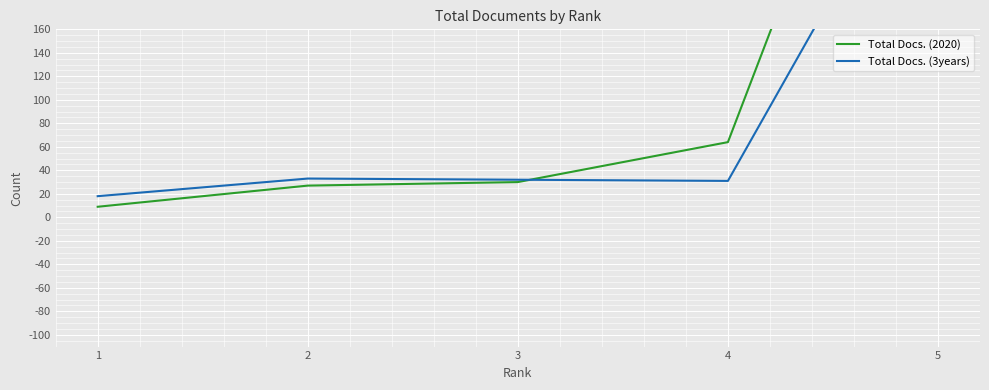

Where does the Total Docs. (2020) series first go above 30?

4